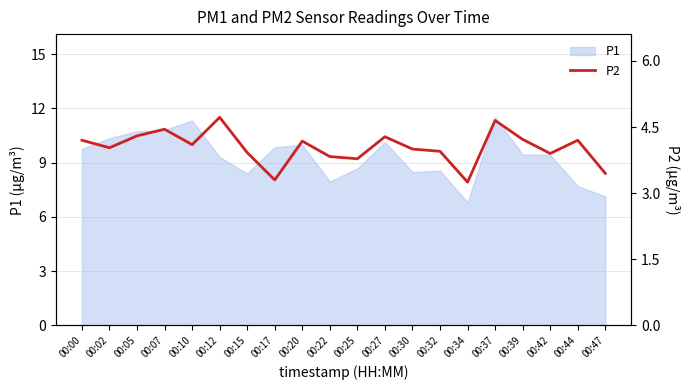

Where does the data first go above 4?

00:00